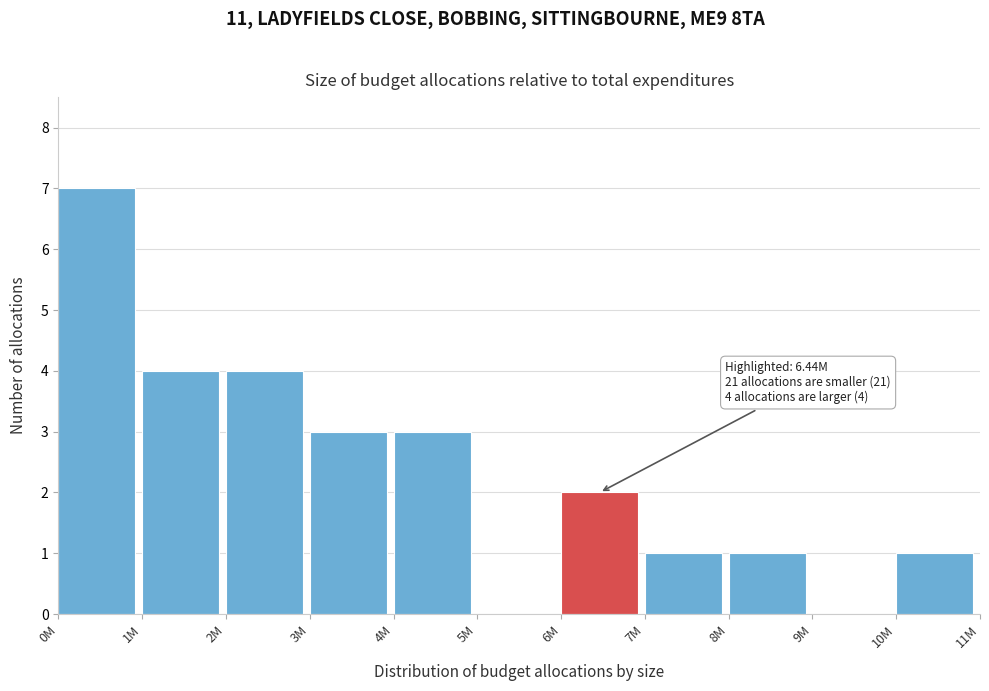

Reading left to right, list all the values displayed in this chart.

0M=7	1M=4	2M=4	3M=3	4M=3	5M=0	6M=2	7M=1	8M=1	9M=0	10M=1